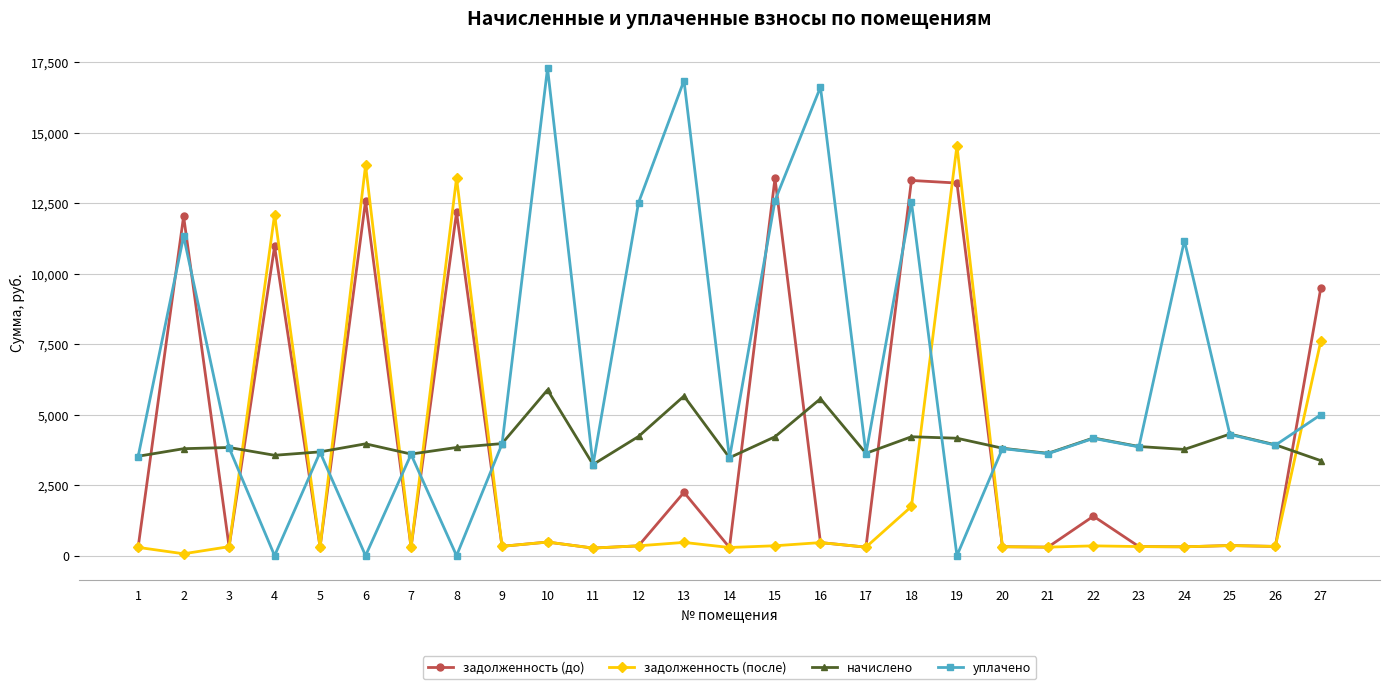

Which series changed the most between 2 and 23?

задолженность (до)